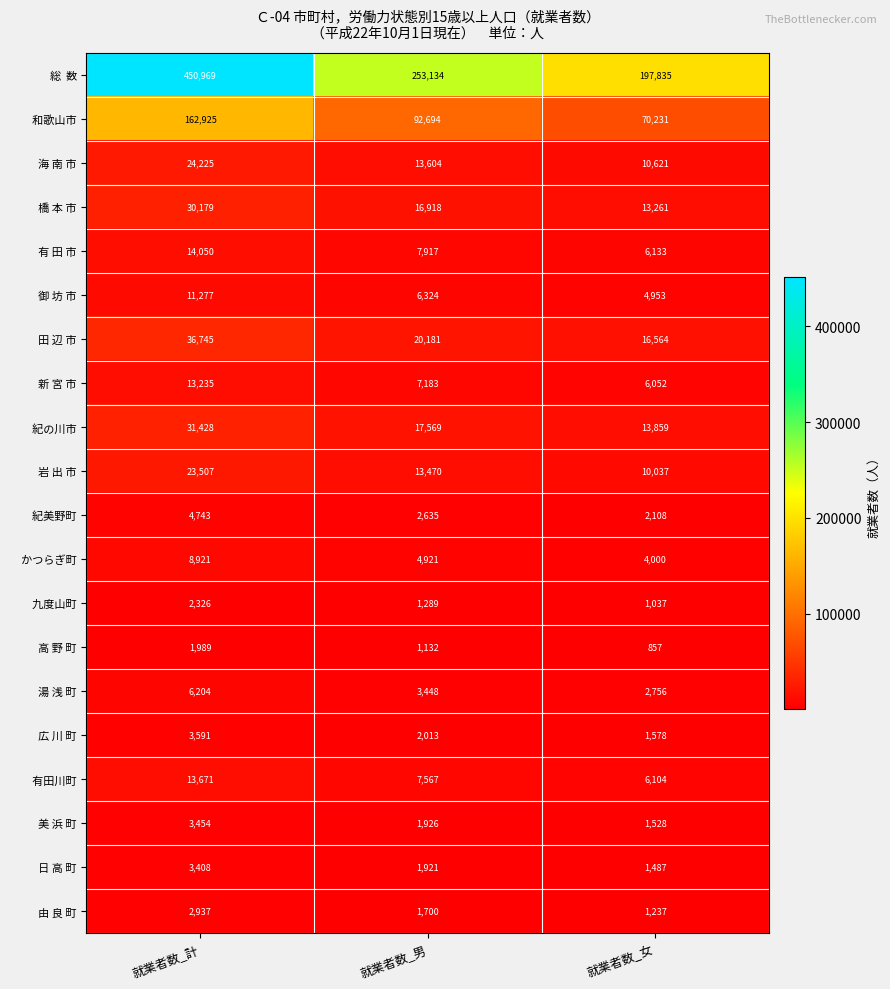

Which category has the highest value across all series?

就業者数_計